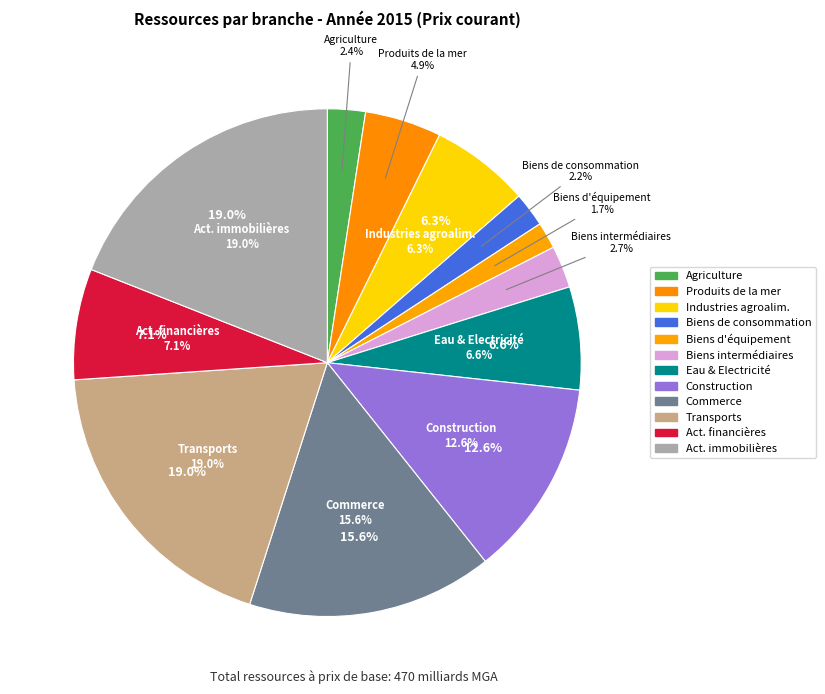

To the nearest percent, what percentage of the pie is AUTRES INDUSTRIES BIENS INTERMEDIAIRES?

3%